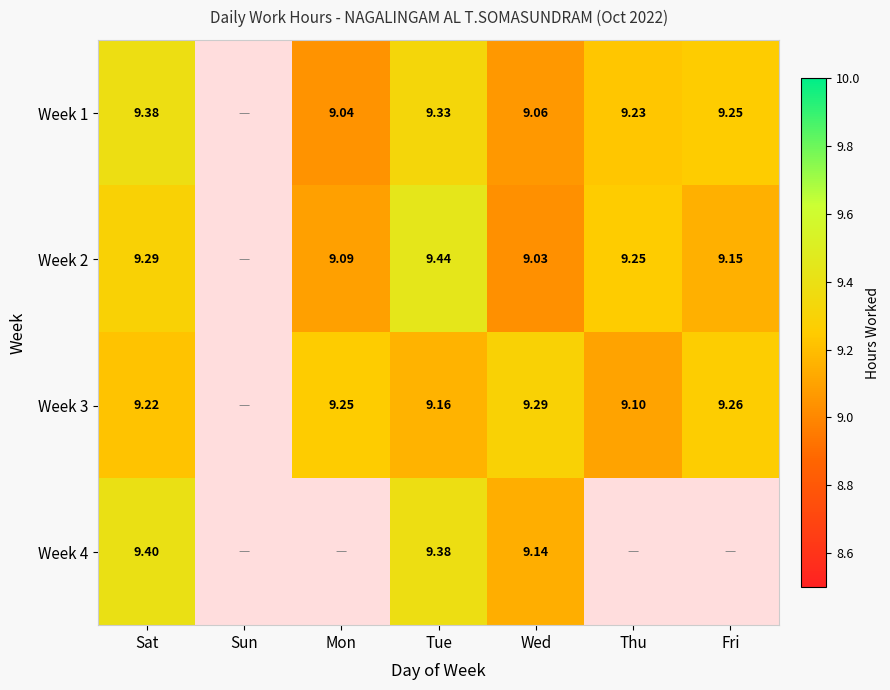

Is the value of Week 2 at Sat greater than the value of Week 3 at Sat?

Yes